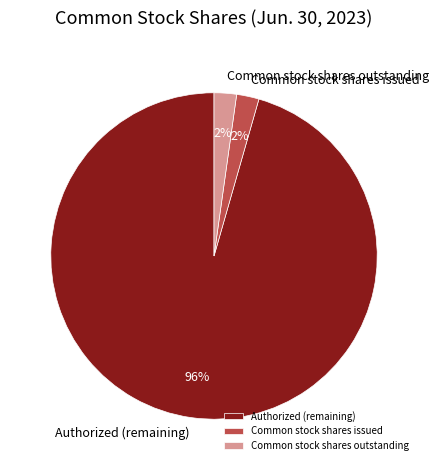

Which slice is the largest?

Authorized (remaining)